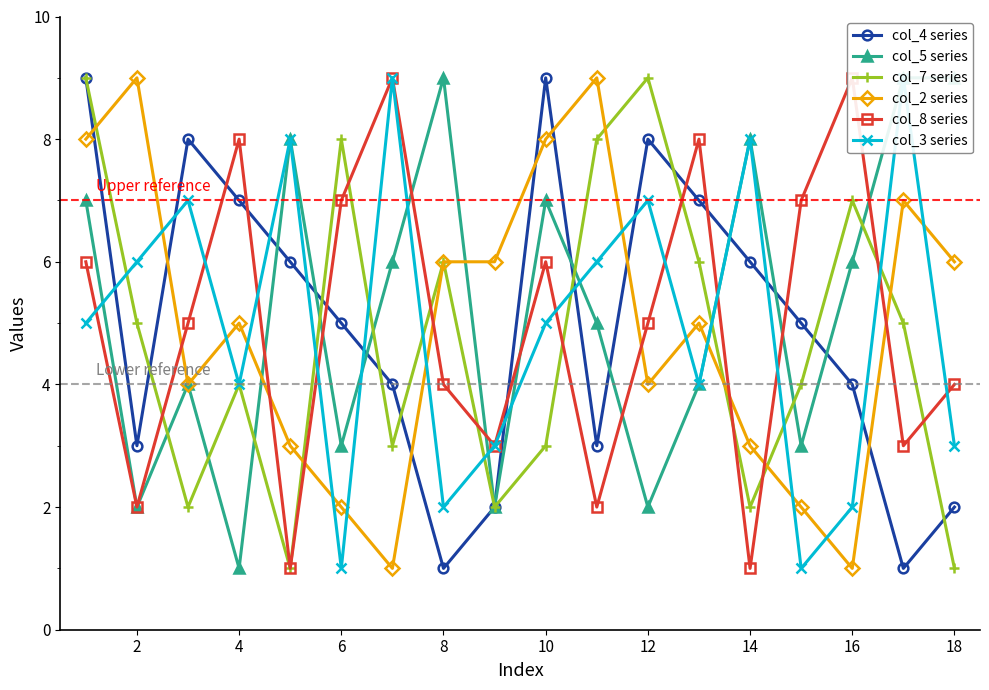

True or false: col_2 series has a value of 9 at 2.

True